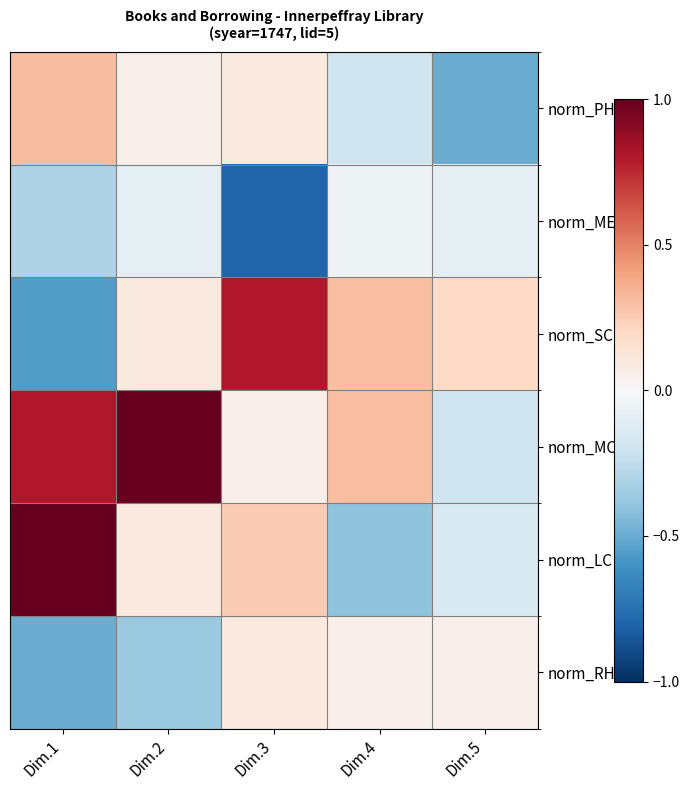

Which series has the largest range (max minus min)?

norm_LC